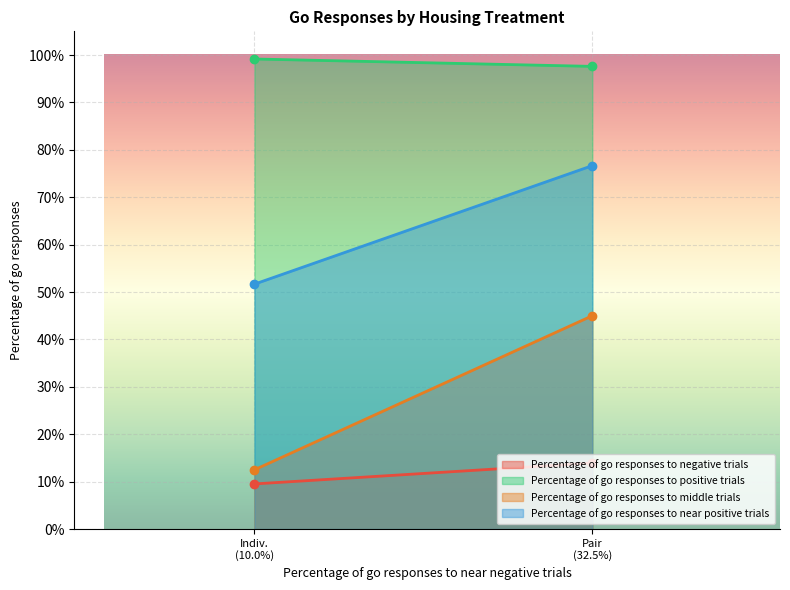

Which series has the largest total across all categories?

Percentage of go responses to positive trials